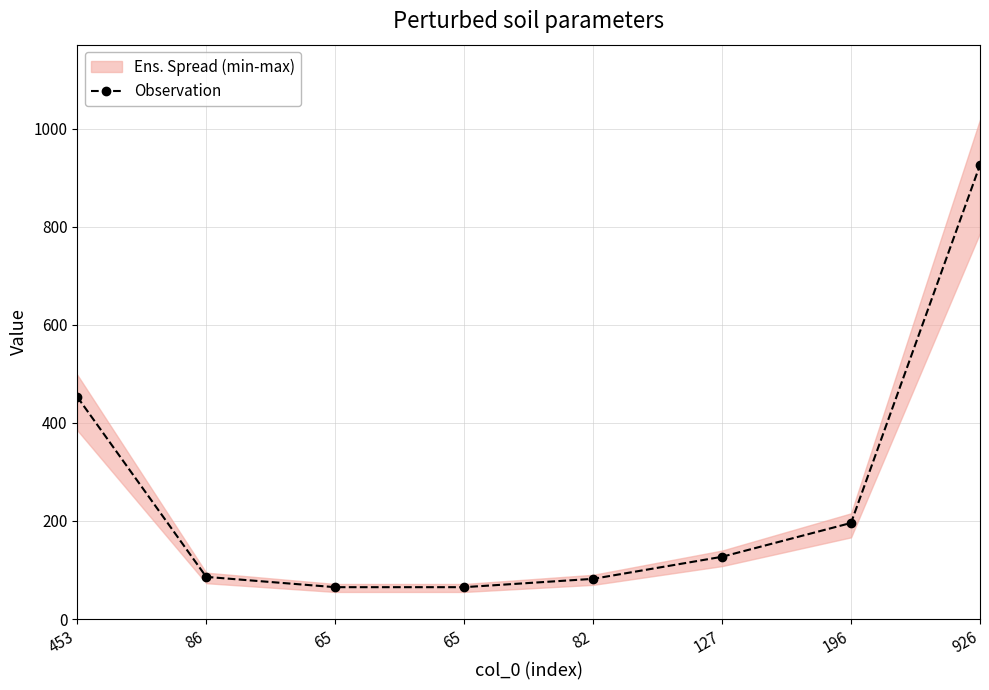

The chart shows a value of 86 at 86. True or false?

True